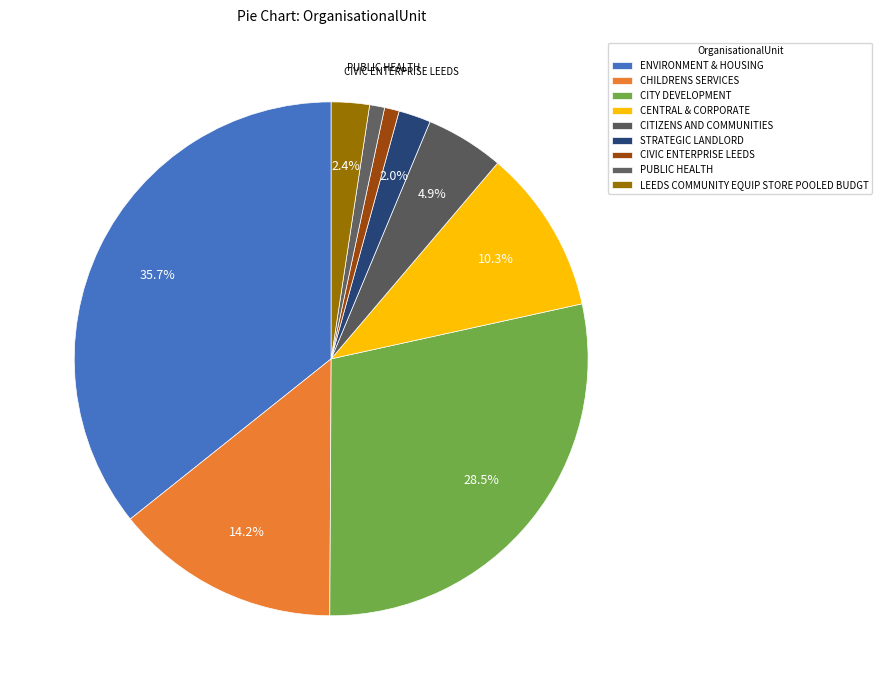

What is the change in value from CENTRAL & CORPORATE to CITIZENS AND COMMUNITIES?

-45938.9